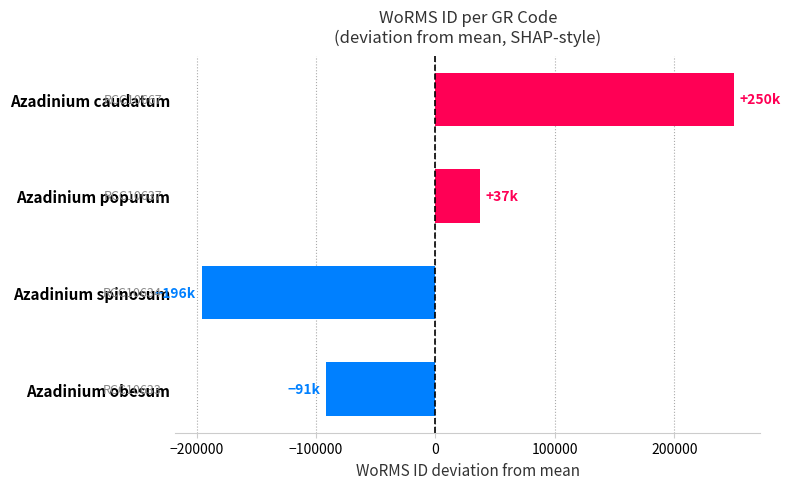

What is the difference between the second highest and second lowest values?

128709.0